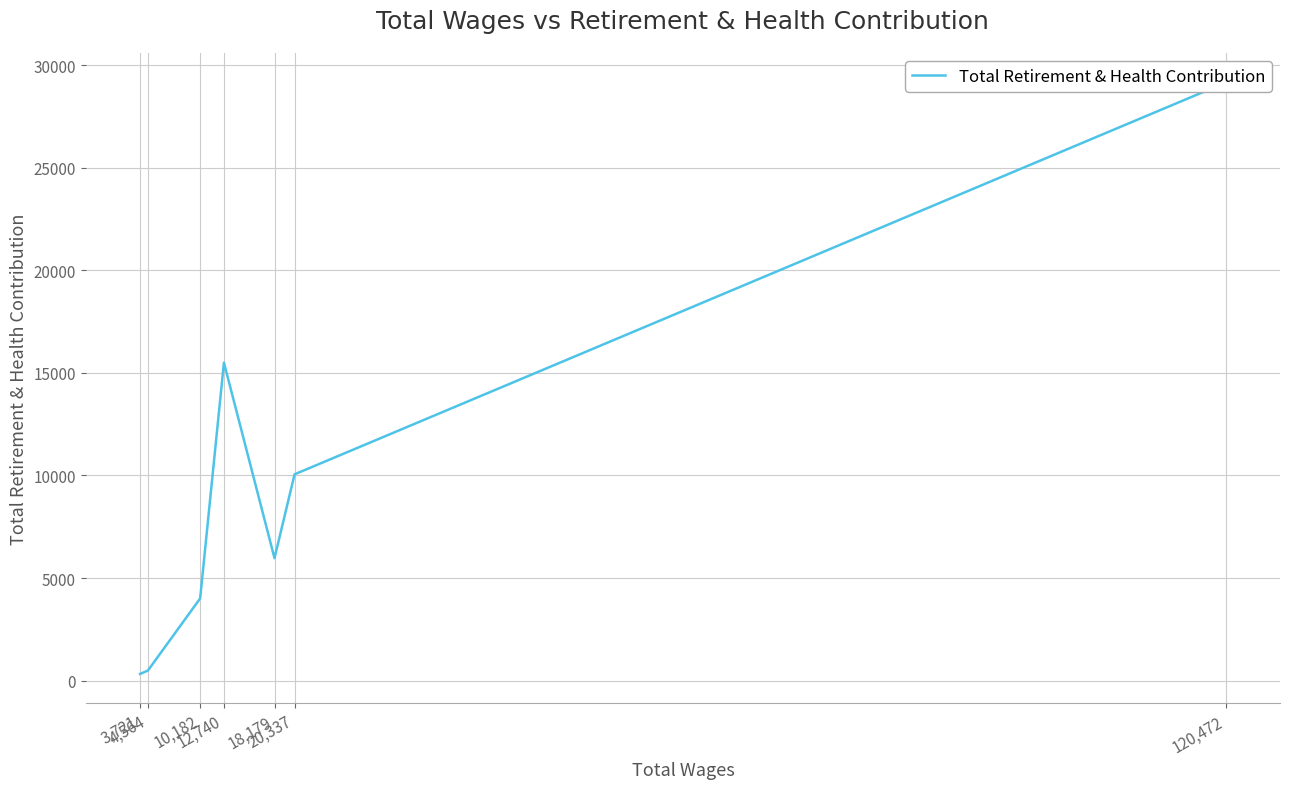

What is the sum of all values?

65503